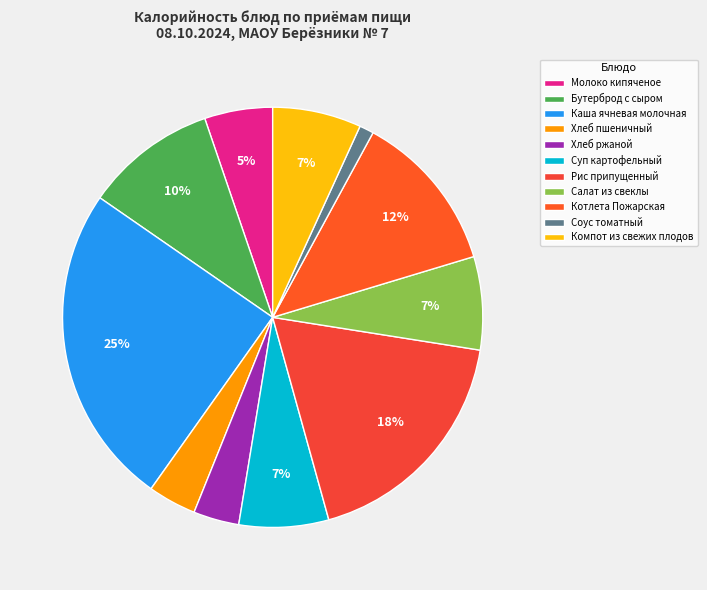

Is there any slice that represents more than half of the pie?

No